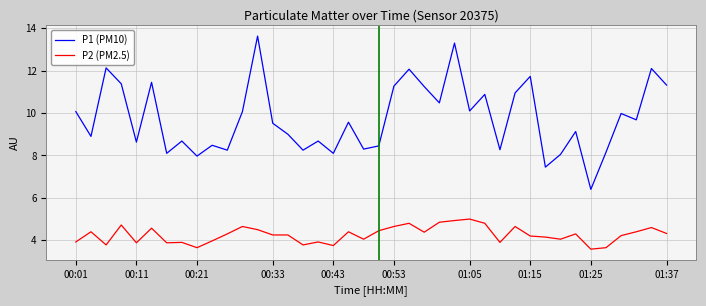

List the series in order of their peak value, highest first.

P1 (PM10), P2 (PM2.5)